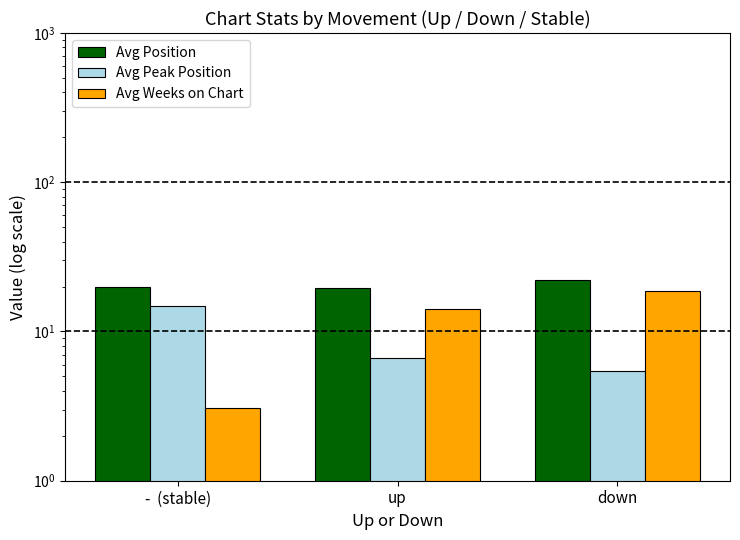

What position from the right is down?

1